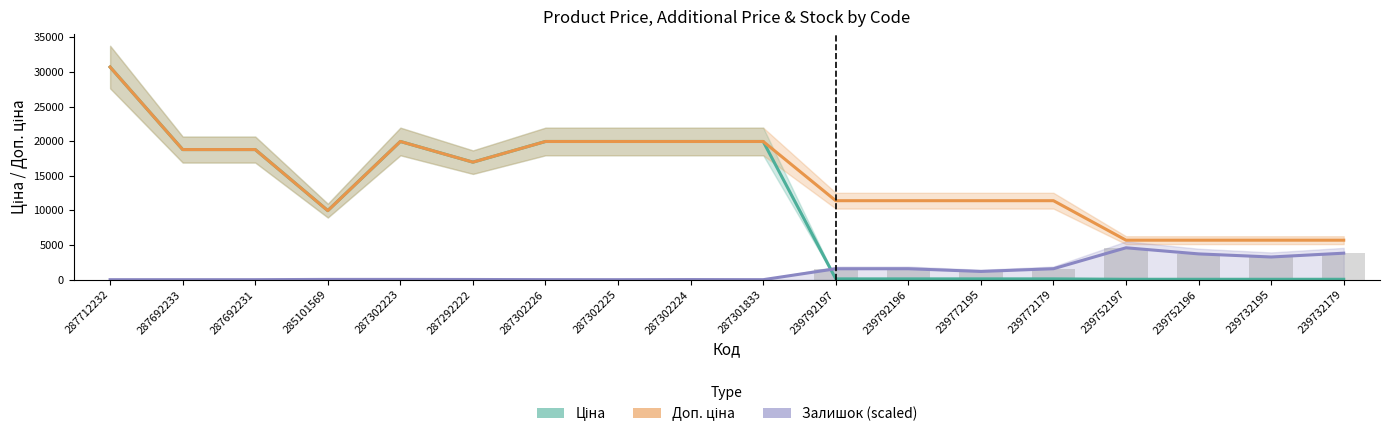

At which label does Доп. ціна reach its peak?

287712232